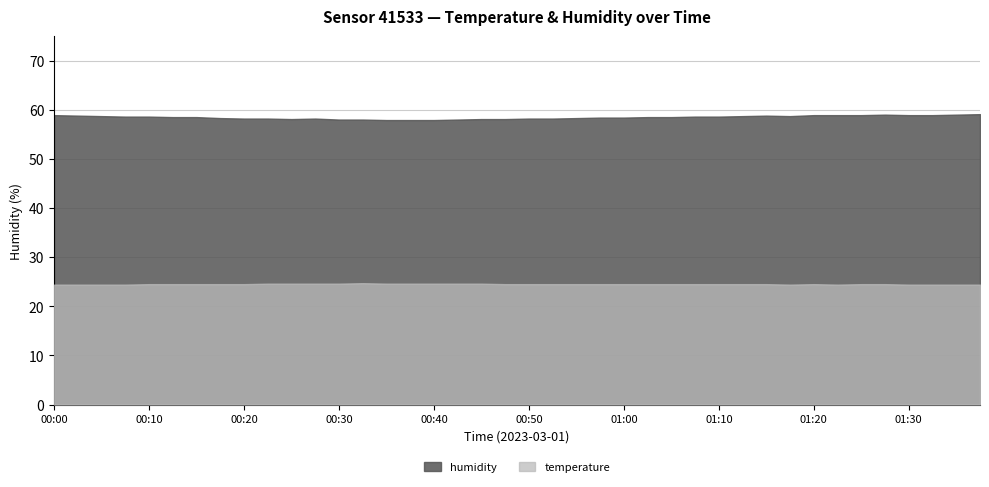

Reading left to right, extract all data points from this chart.

temperature: 00:00=24.4	00:02=24.4	00:05=24.4	00:07=24.4	00:10=24.5	00:12=24.5	00:15=24.5	00:17=24.5	00:20=24.5	00:22=24.6	00:25=24.6	00:27=24.6	00:30=24.6	00:32=24.7	00:35=24.6	00:37=24.6	00:40=24.6	00:42=24.6	00:45=24.6	00:48=24.5	00:50=24.5	00:53=24.5	00:55=24.5	00:58=24.5	01:00=24.5	01:03=24.5	01:05=24.5	01:08=24.5	01:10=24.5	01:13=24.5	01:15=24.5	01:18=24.4	01:20=24.5	01:23=24.4	01:25=24.5	01:28=24.5	01:30=24.4	01:33=24.4	01:35=24.4	01:38=24.4
humidity: 00:00=58.9	00:02=58.8	00:05=58.7	00:07=58.6	00:10=58.6	00:12=58.5	00:15=58.5	00:17=58.3	00:20=58.2	00:22=58.2	00:25=58.1	00:27=58.2	00:30=58.0	00:32=58.0	00:35=57.9	00:37=57.9	00:40=57.9	00:42=58.0	00:45=58.1	00:48=58.1	00:50=58.2	00:53=58.2	00:55=58.3	00:58=58.4	01:00=58.4	01:03=58.5	01:05=58.5	01:08=58.6	01:10=58.6	01:13=58.7	01:15=58.8	01:18=58.7	01:20=58.9	01:23=58.9	01:25=58.9	01:28=59.0	01:30=58.9	01:33=58.9	01:35=59.0	01:38=59.1